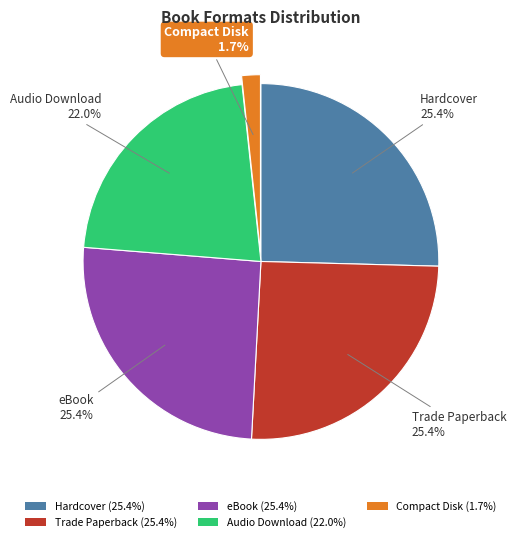

Is it true that eBook is 25% of the pie?

True